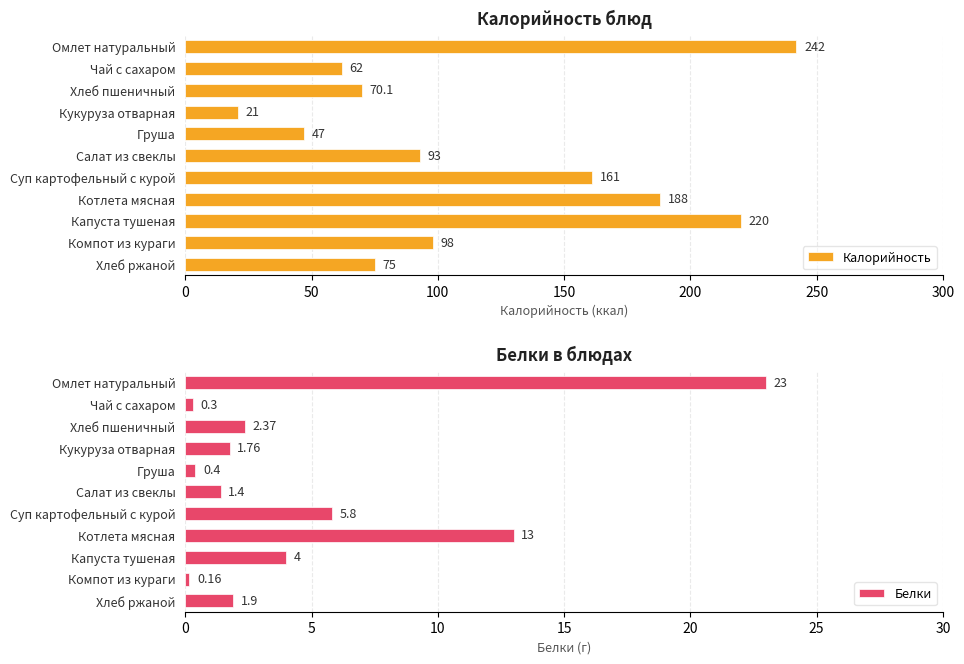

List the series in order of their peak value, lowest first.

Белки, Калорийность